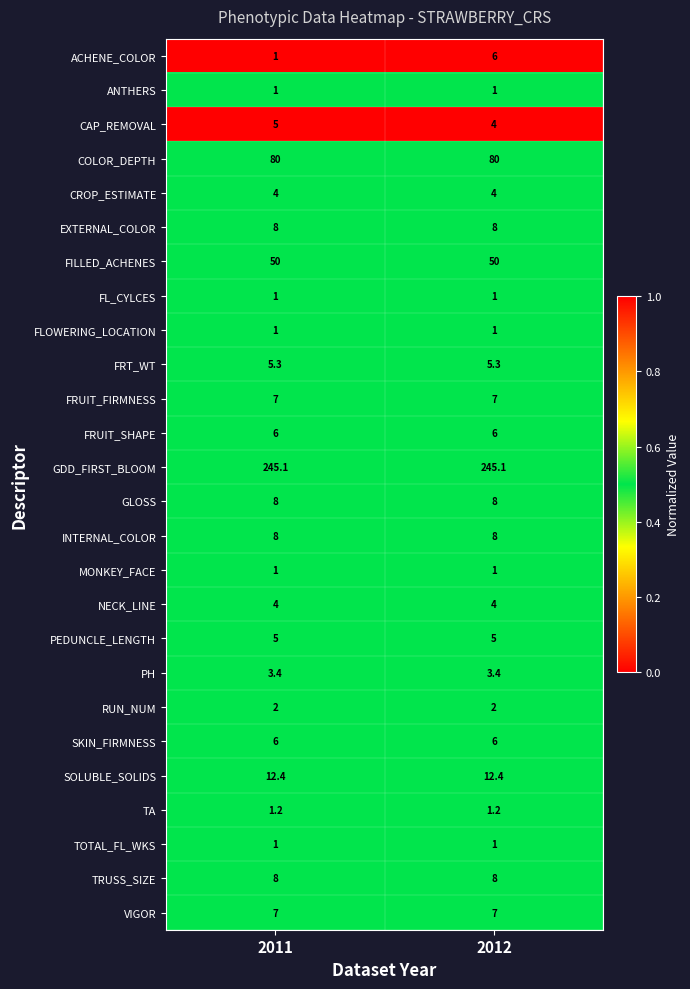

Is it true that FRUIT_FIRMNESS equals 10.6 at 2012?

False